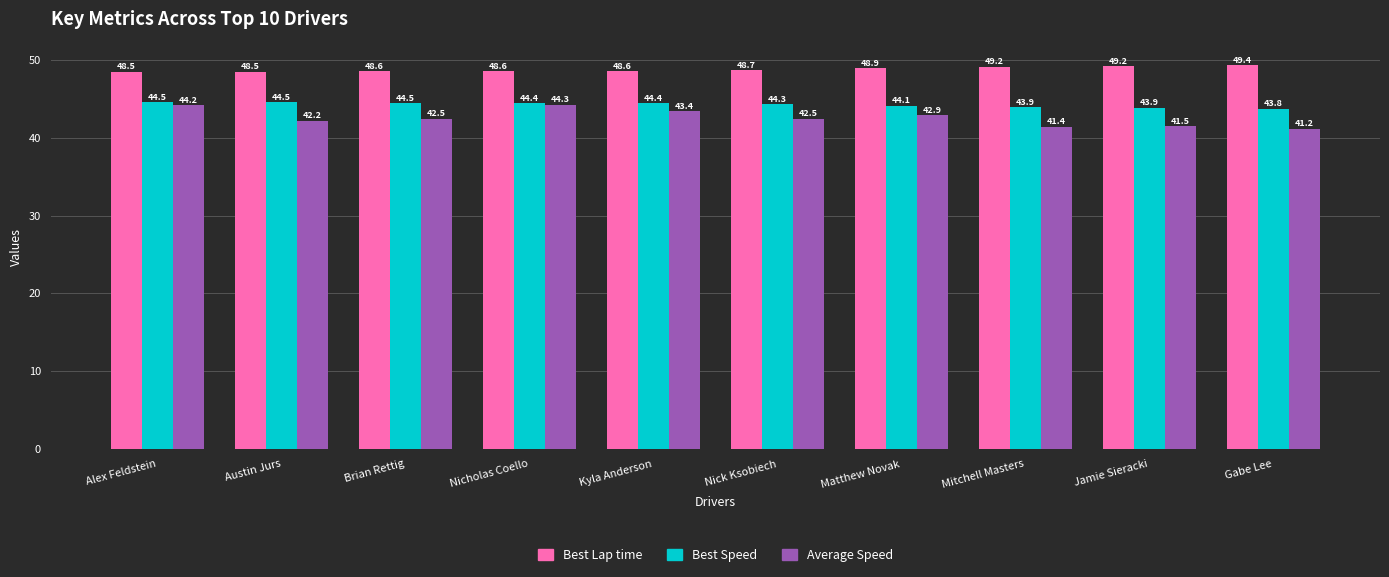

Which series has the largest range (max minus min)?

Average Speed